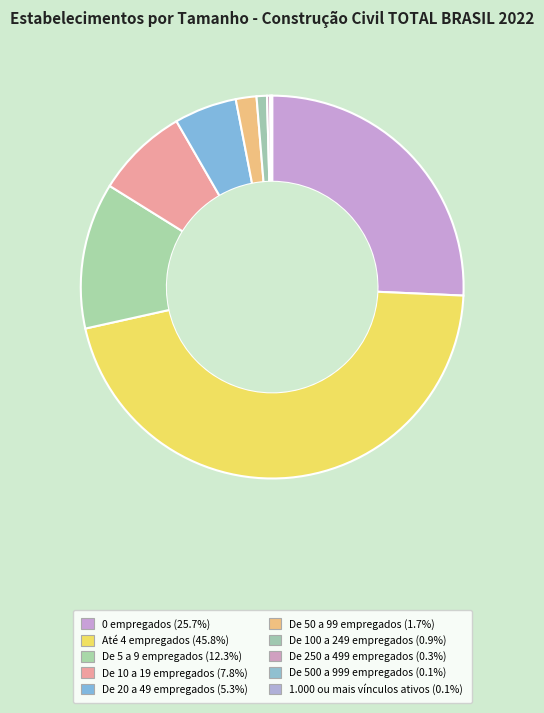

Is it true that De 20 a 49 empregados is 5% of the pie?

True